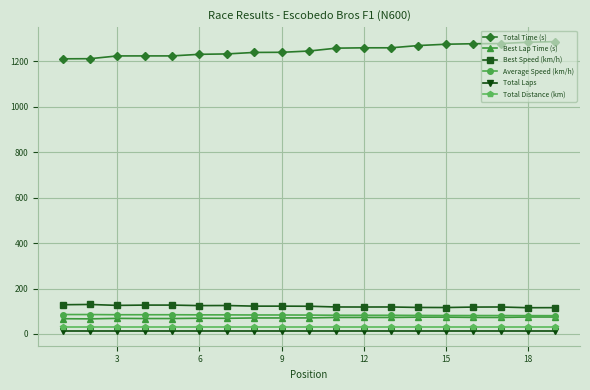

Which series has the largest total across all categories?

Total Time (s)